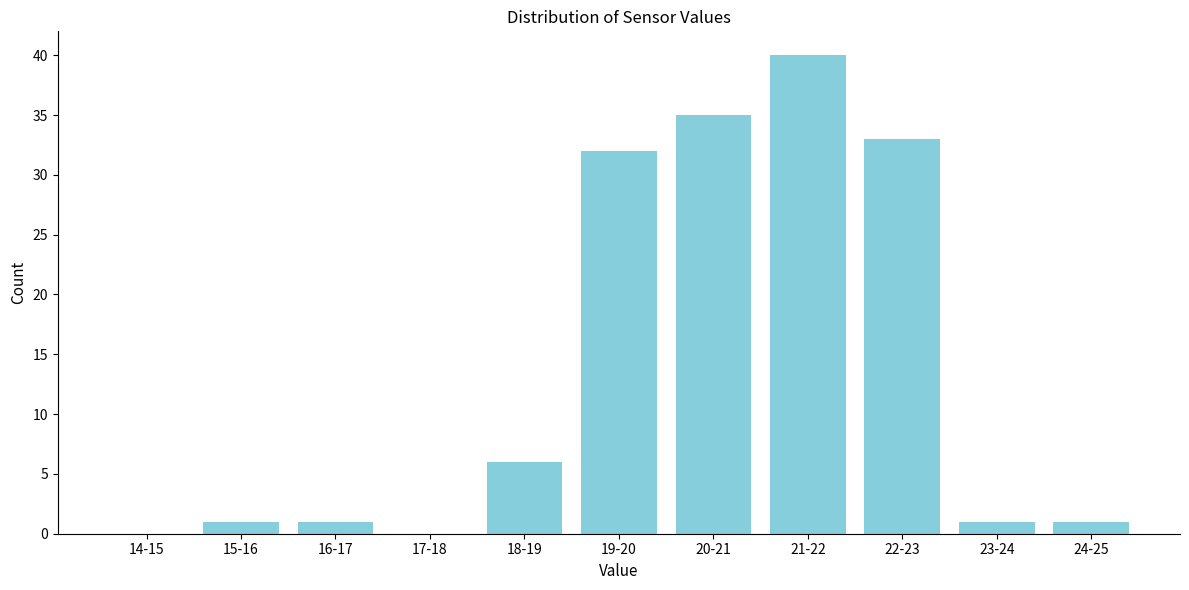

Reading left to right, what are all the values shown in this chart?

14-15=0	15-16=1	16-17=1	17-18=0	18-19=6	19-20=32	20-21=35	21-22=40	22-23=33	23-24=1	24-25=1